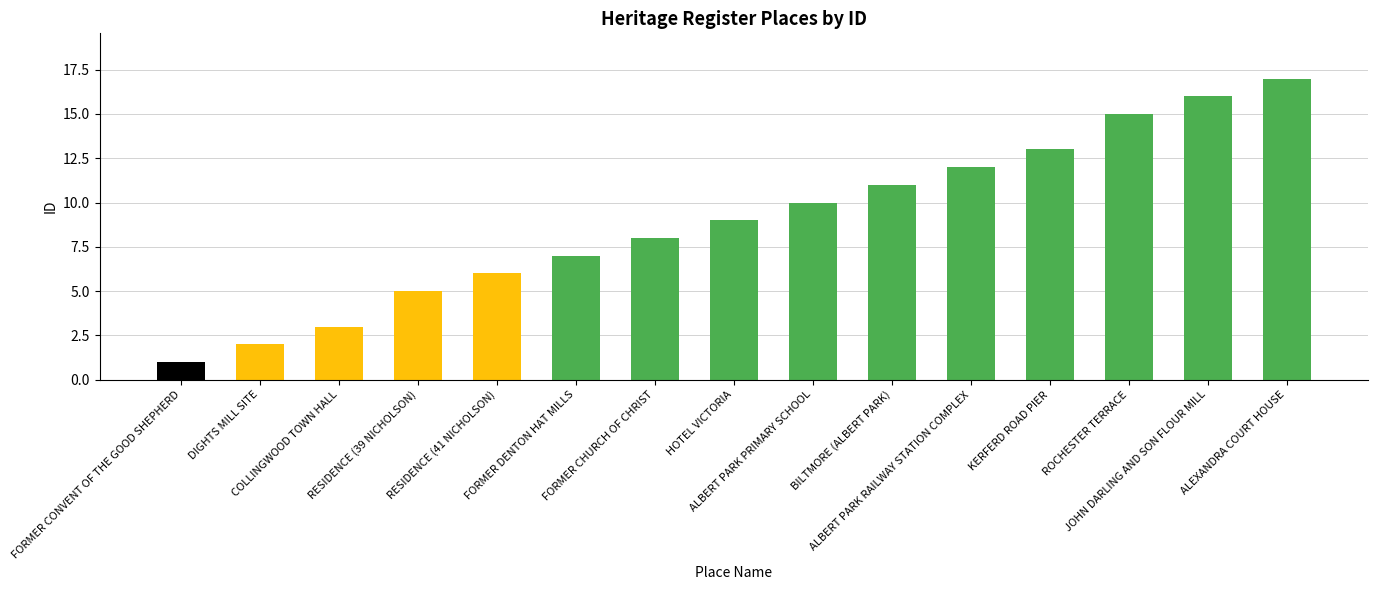

What is the greatest value displayed?

17